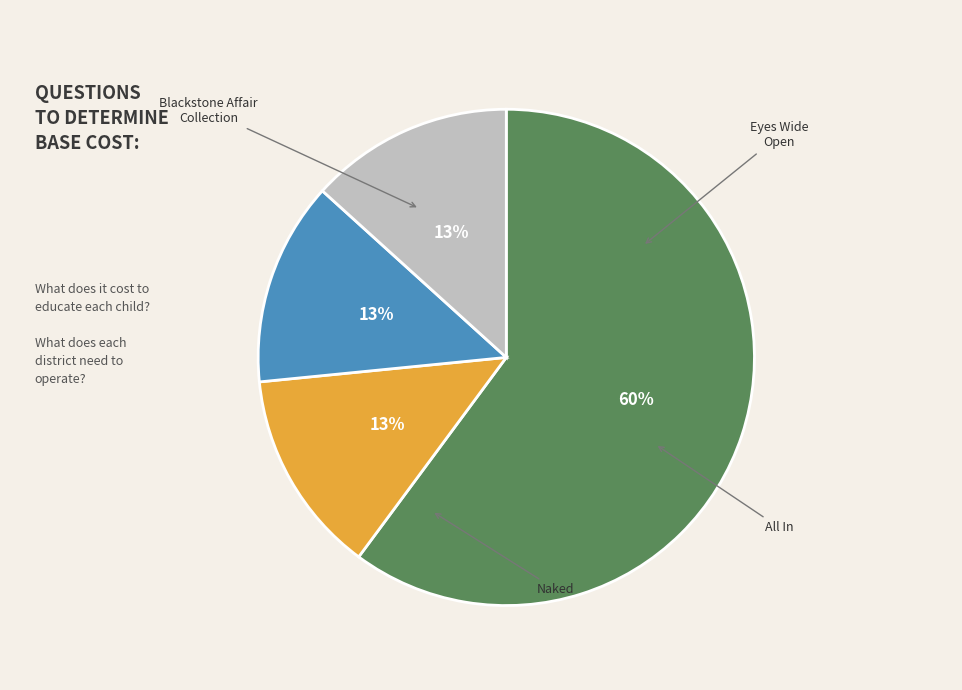

Count the number of slices in the pie.

4